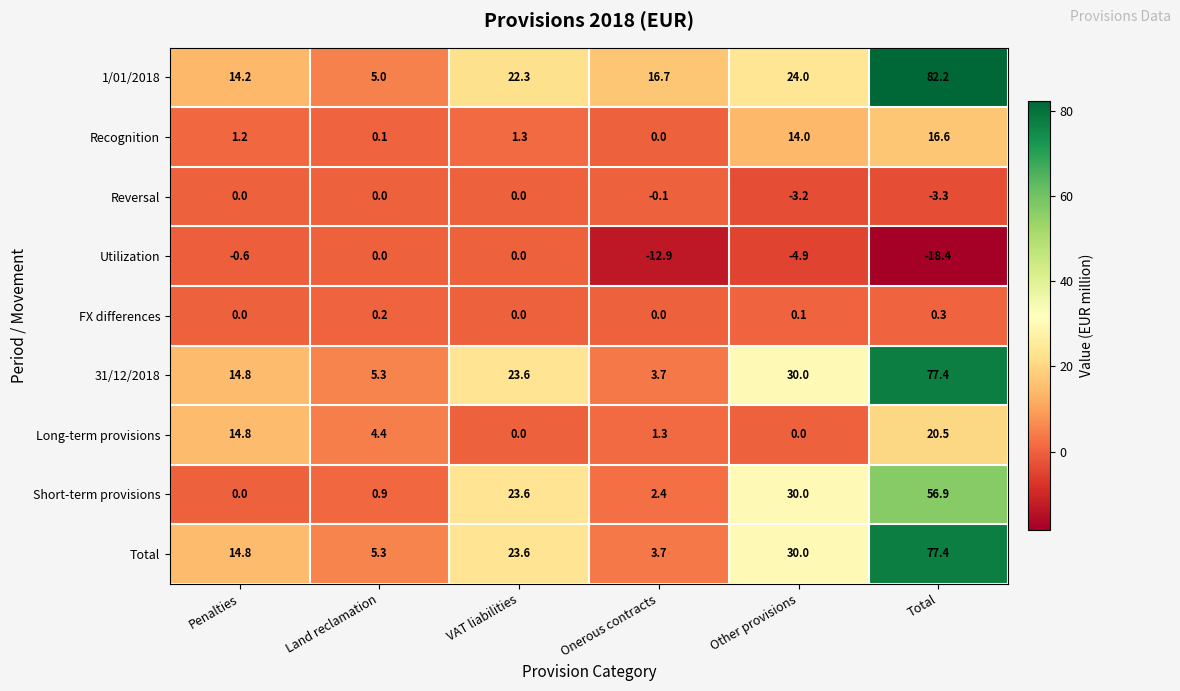

True or false: 31/12/2018 has a value of 30.0 at Other provisions.

True